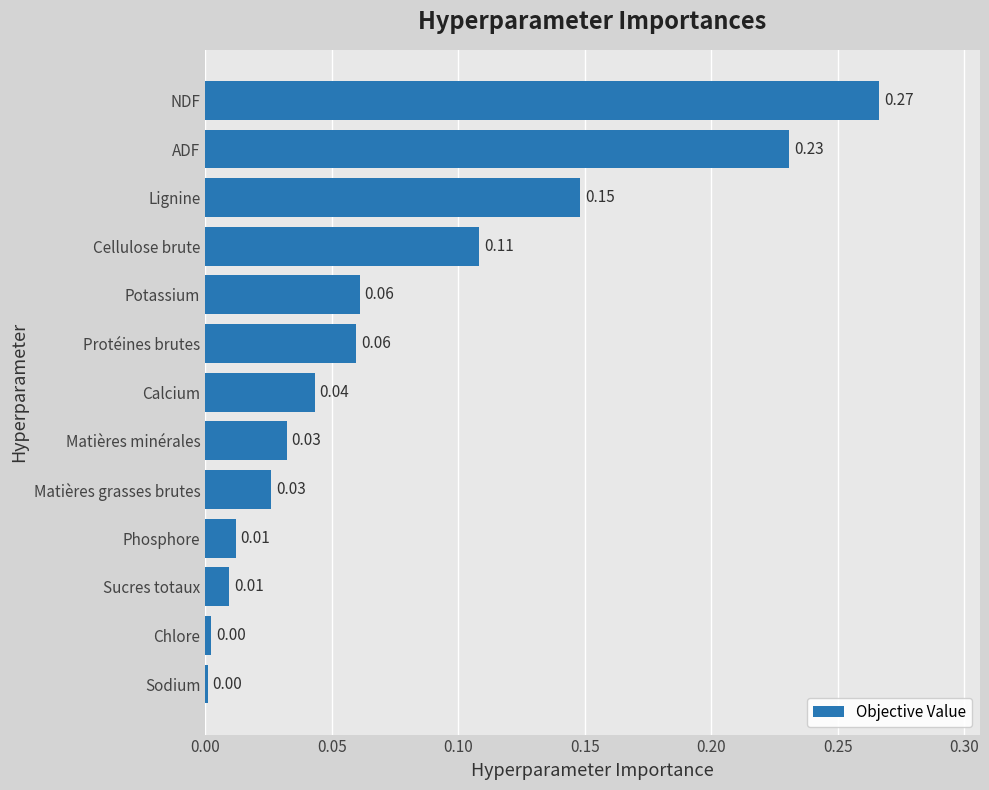

Between Sucres totaux and Protéines brutes, which is larger?

Protéines brutes